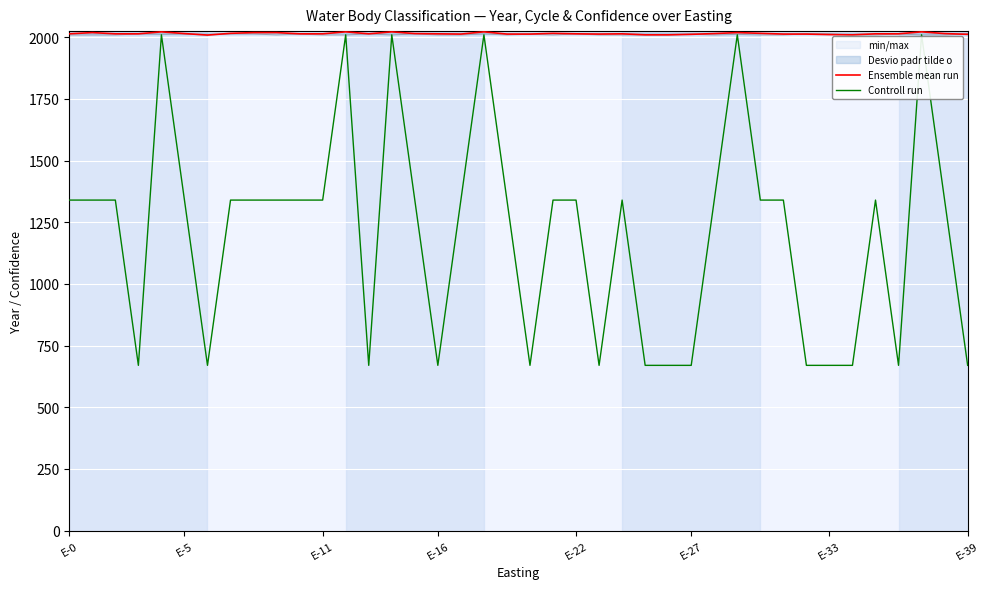

True or false: Ensemble mean run has more than 1 points higher than both neighbors.

True